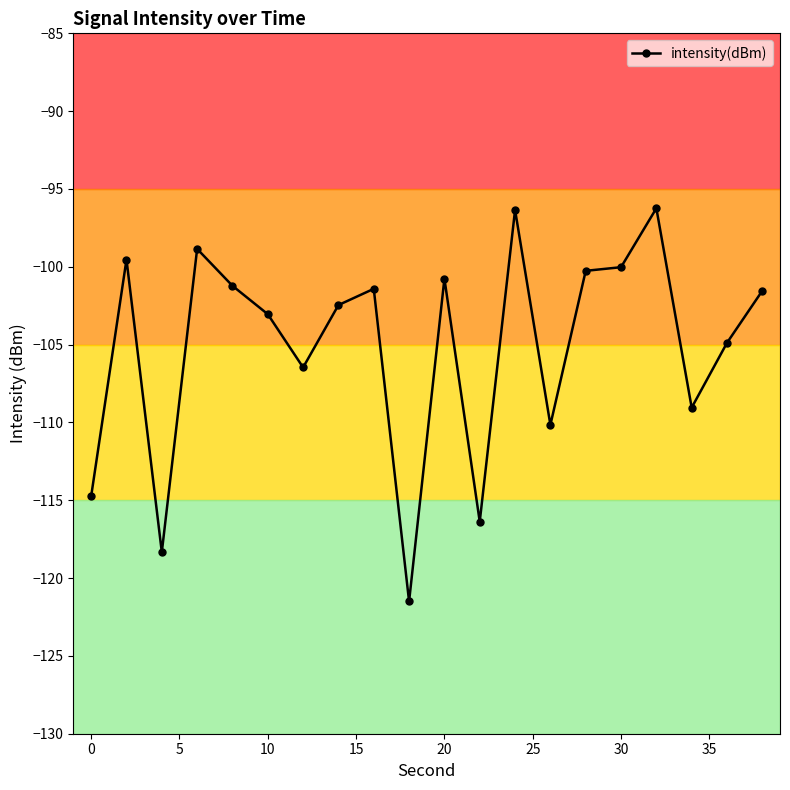

What is the maximum value shown in the chart?

-96.2